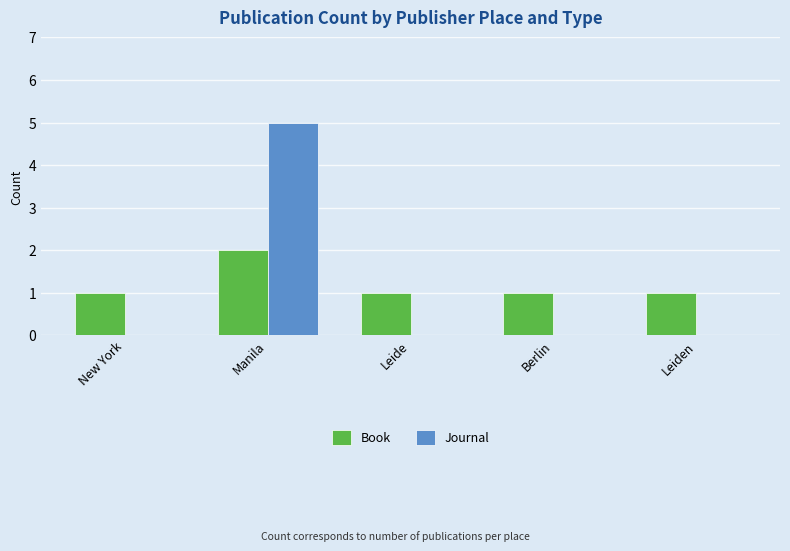

Is the value of Journal at Manila greater than the value of Book at Leide?

Yes